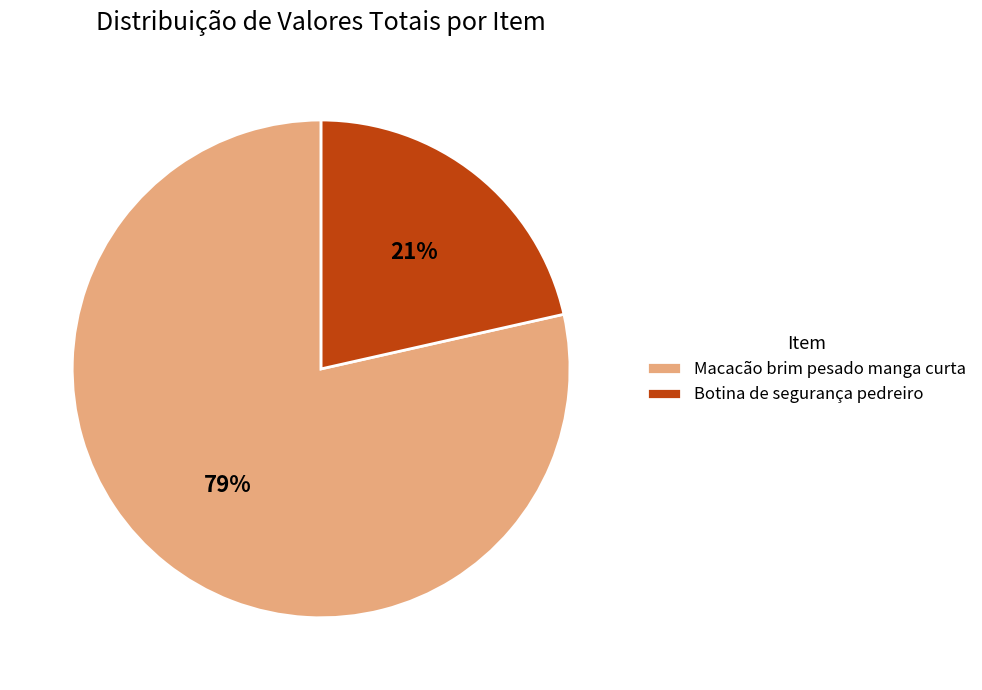

To the nearest percent, what is the combined percentage of Botina de segurança pedreiro and Macacão brim pesado manga curta?

100%